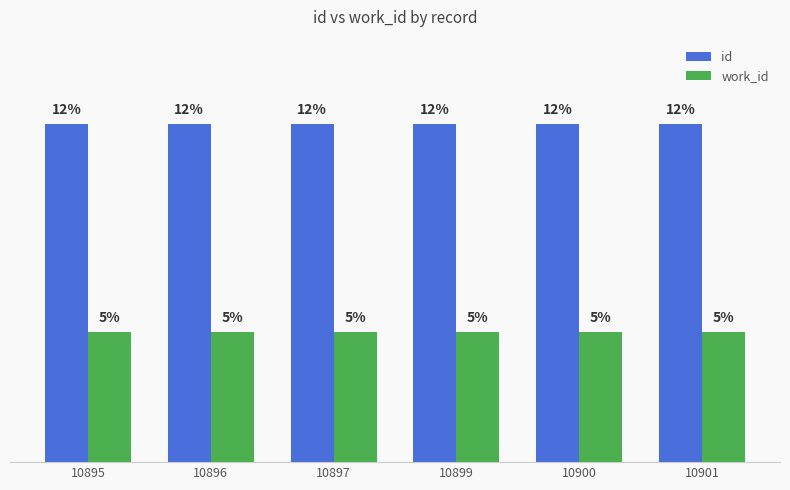

List the labels in order of work_id value, smallest first.

10895, 10896, 10897, 10899, 10900, 10901